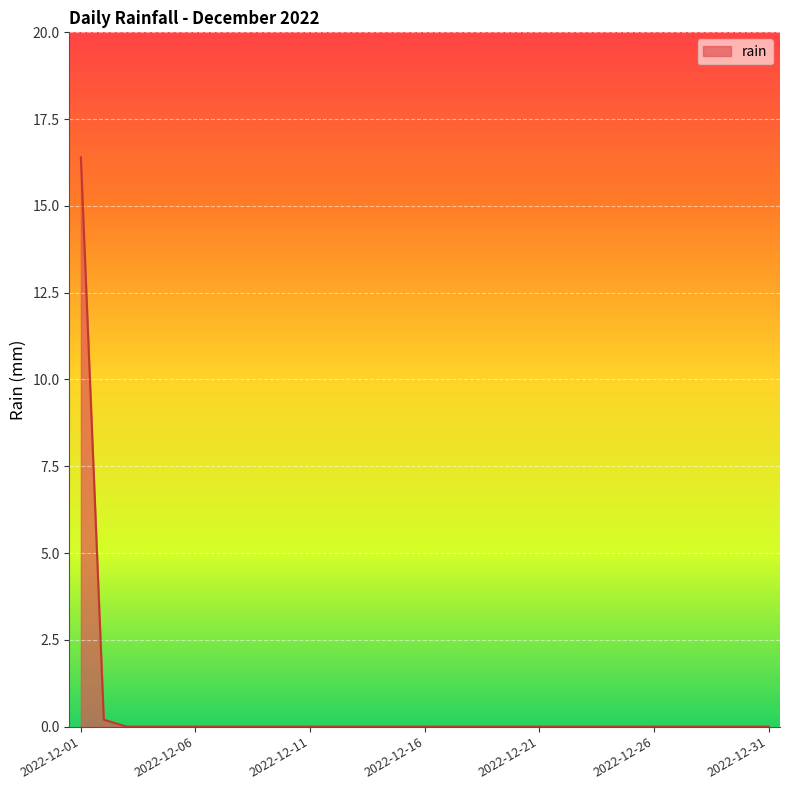

What is the greatest value displayed?

16.4